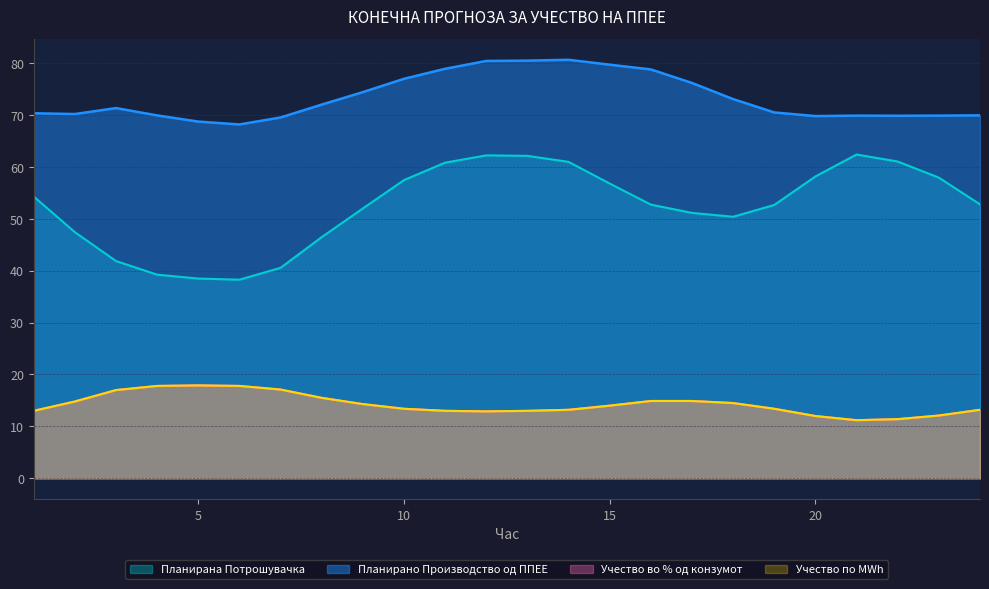

At which category does Учество по MWh reach its first local valley?

12